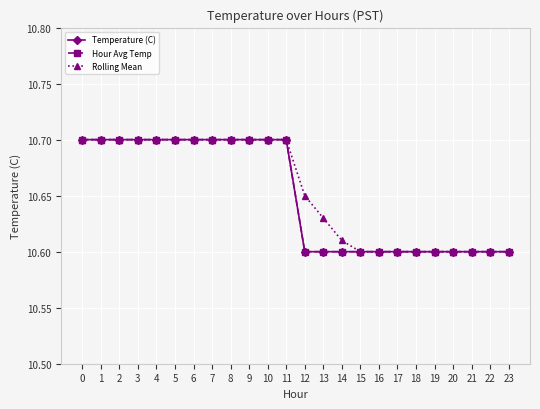

What is the value of the Rolling Mean point at the 23rd from the left?

10.6